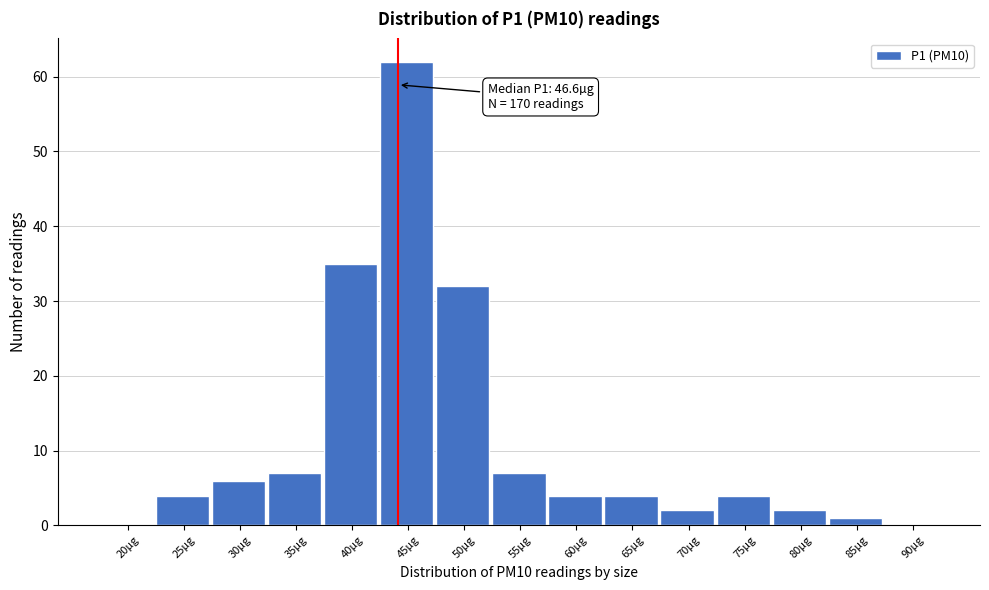

The chart shows a value of 4 at 25µg. True or false?

True